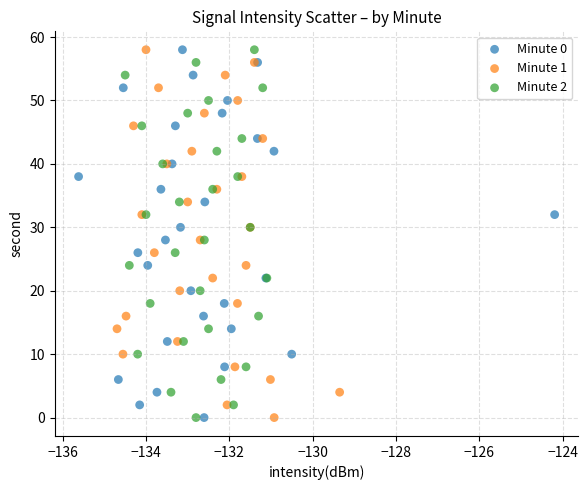

What are all the series names shown in the legend?

Minute 0, Minute 1, Minute 2